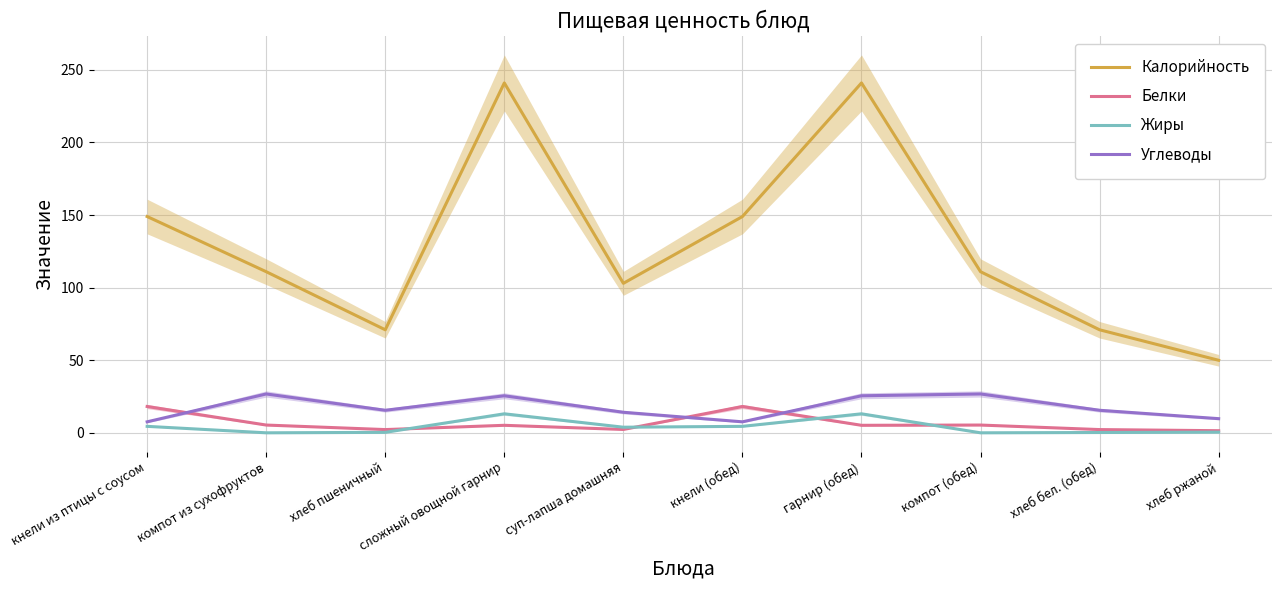

Between which two adjacent categories do Жиры and Белки first intersect?

хлеб пшеничный and сложный овощной гарнир